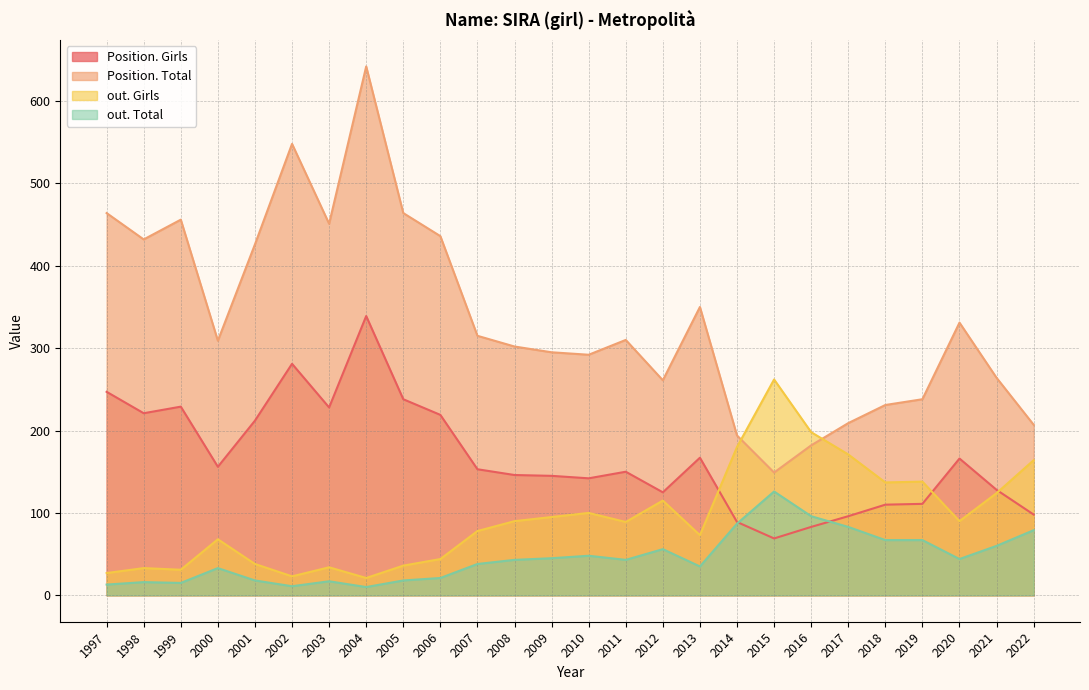

True or false: Position. Girls has more than 1 interior local peaks.

True